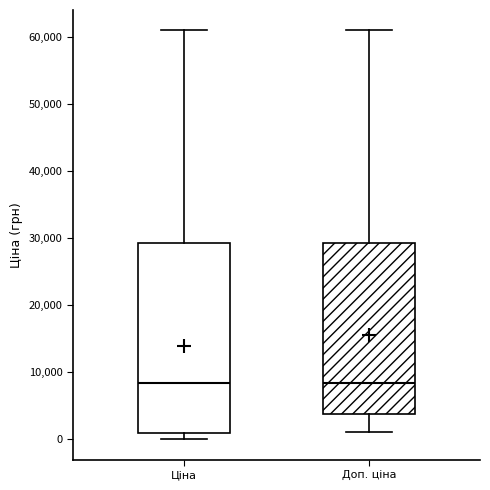

Reading left to right, read every box against the y-axis: the position of its median line, the range the box covers, and the ends of its whiskers. The values are not printed on the chart, so give them approximately, as read against the axis.

Ціна: median 8000, box 1000 to 29000, whiskers 0 to 61000
Доп. ціна: median 8000, box 4000 to 29000, whiskers 1000 to 61000